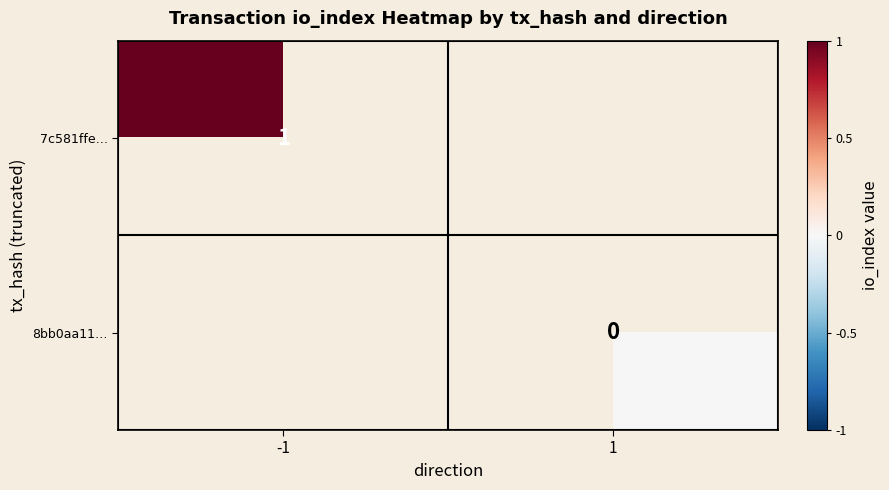

Is it true that 7c581ffe… equals 2 at -1?

False